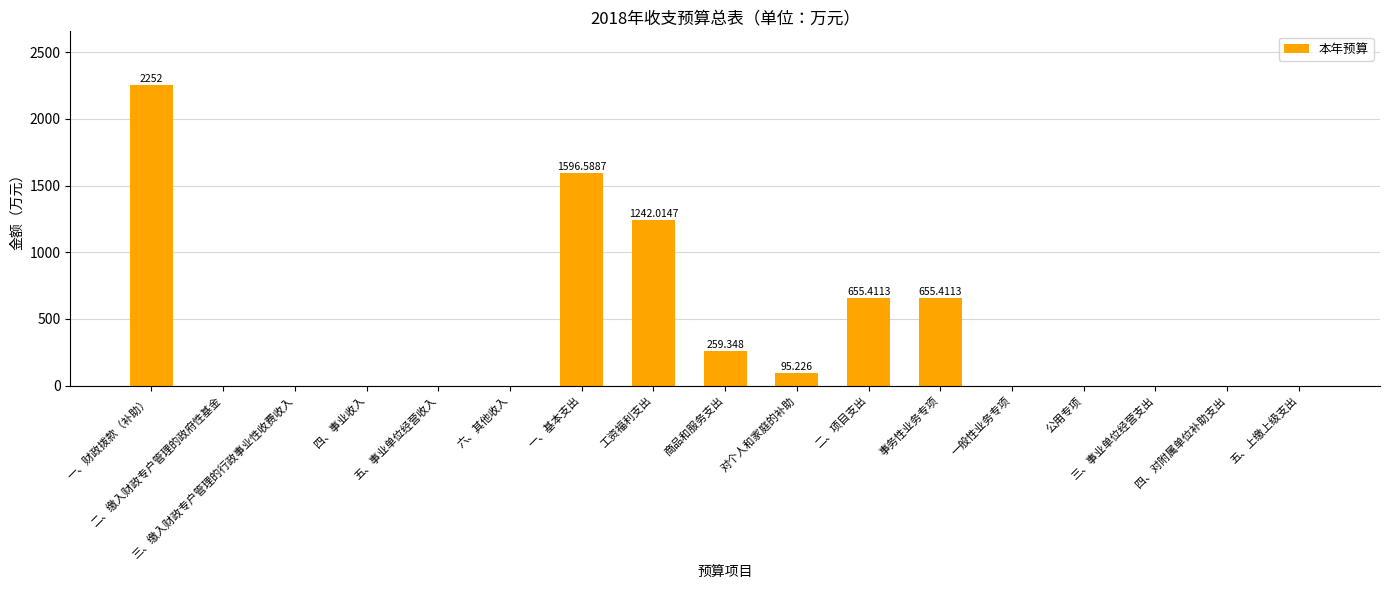

What is the sum of the values at 二、缴入财政专户管理的政府性基金 and 二、项目支出?

655.4